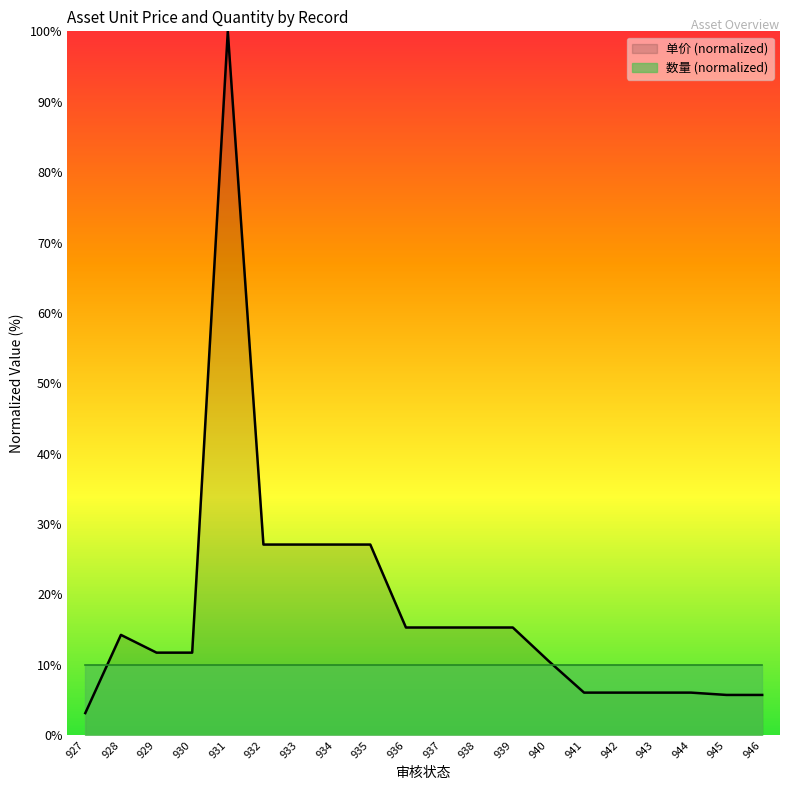

The value at 939 is 23.9. True or false?

False